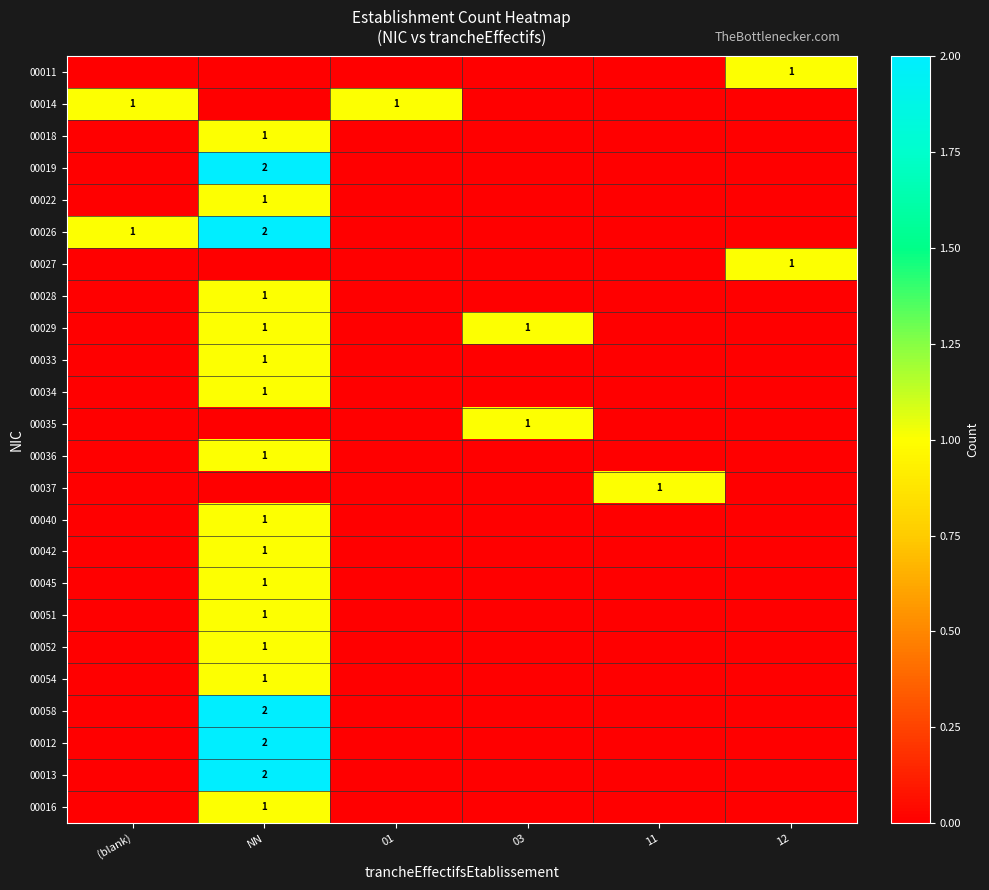

What is the spread (max minus min) of values at 03?

1